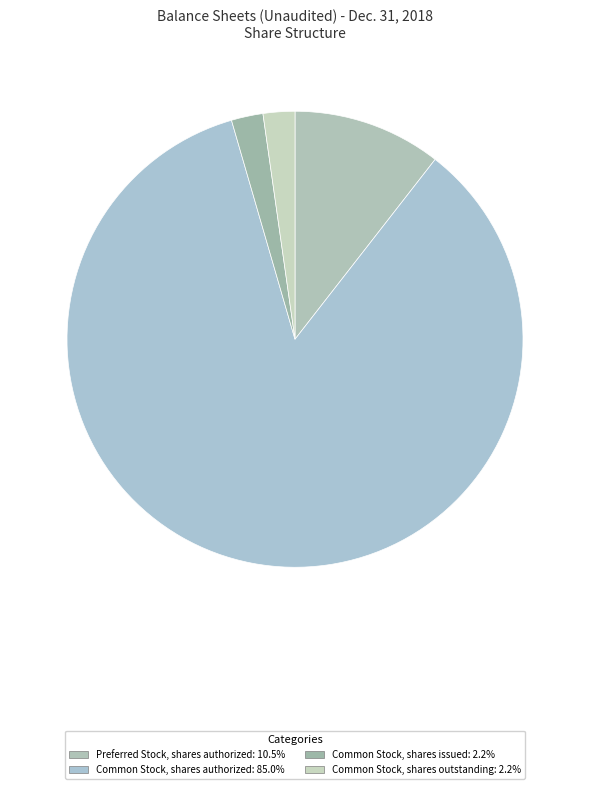

How many slices are in this pie chart?

4